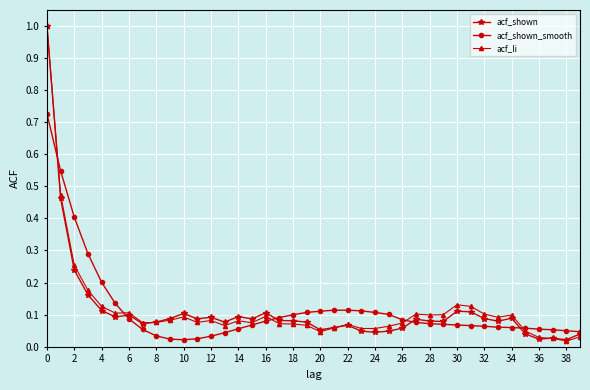

How many data points does each series have?

40